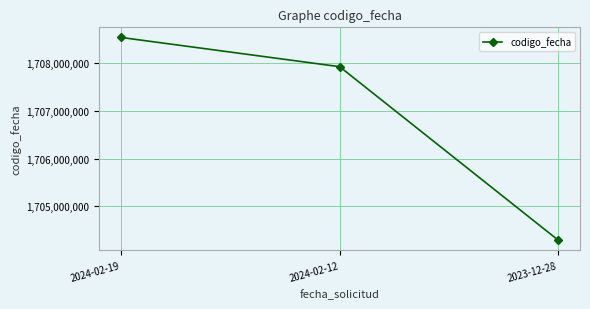

What is the value of the 3rd point from the left?

1704290520